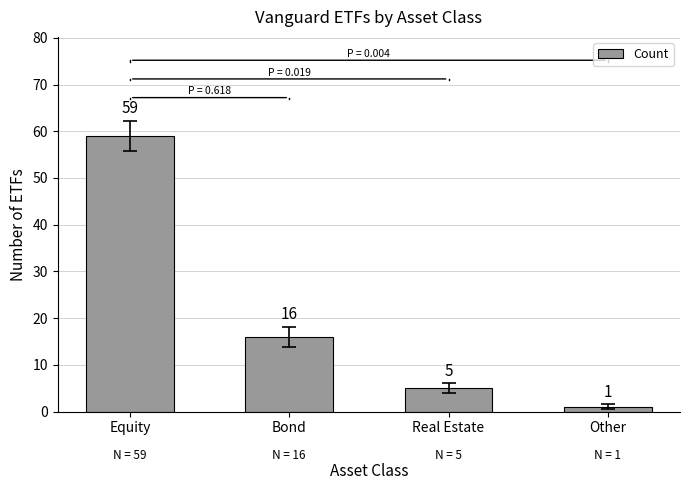

Reading left to right, what are all the values shown in this chart?

Equity=59	Bond=16	Real Estate=5	Other=1